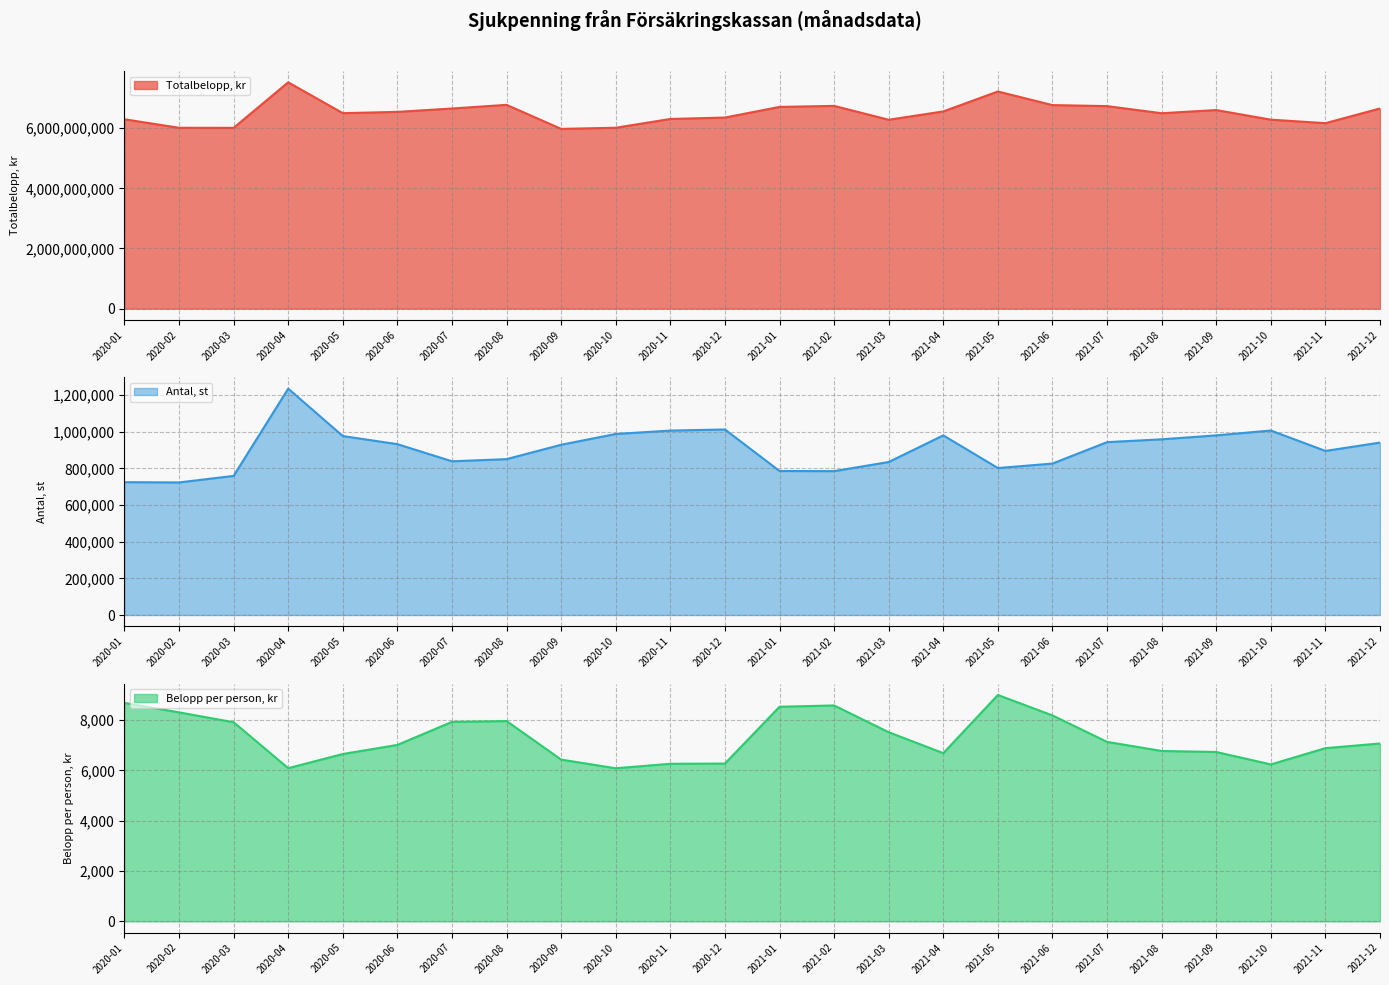

What is the maximum value shown in the chart?

7522065825.0